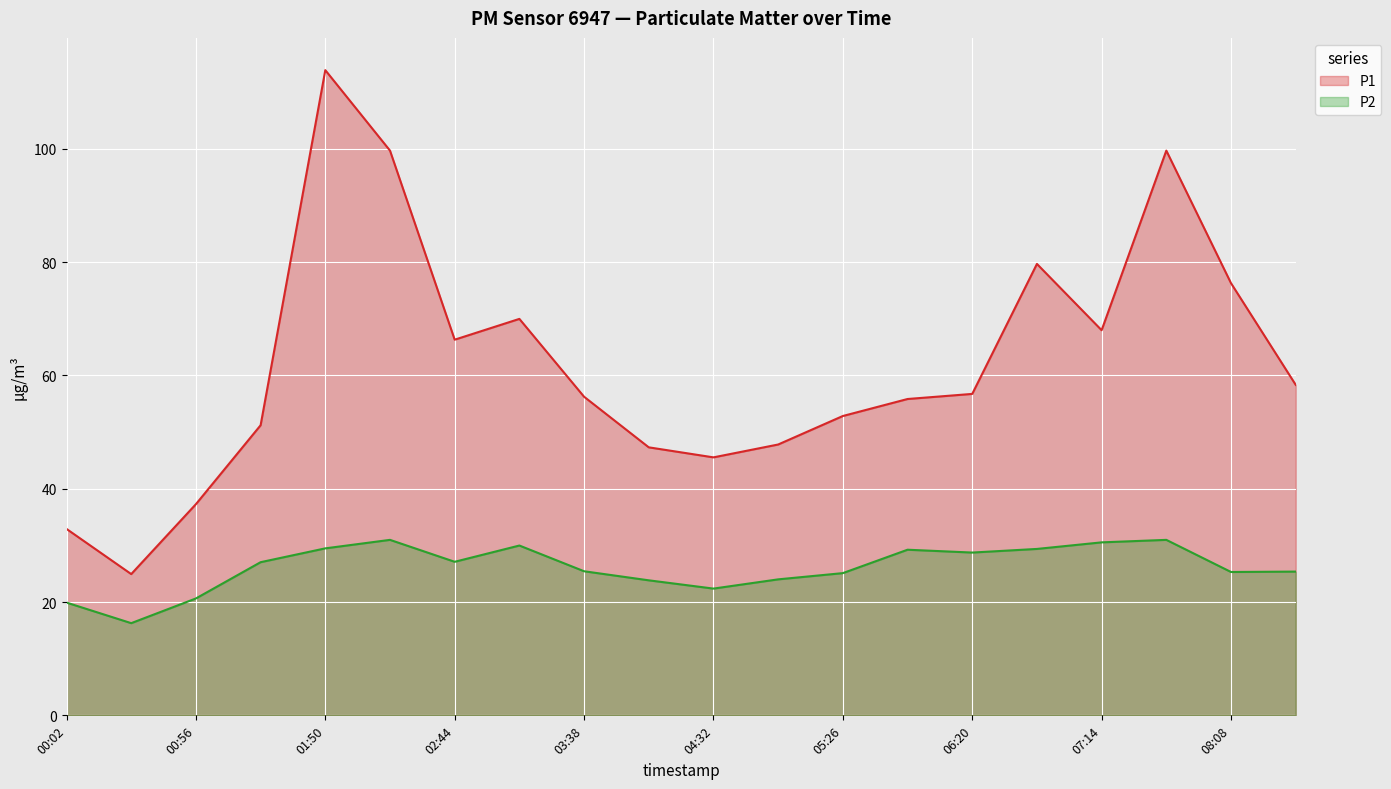

What is the maximum value for P2?

31.0